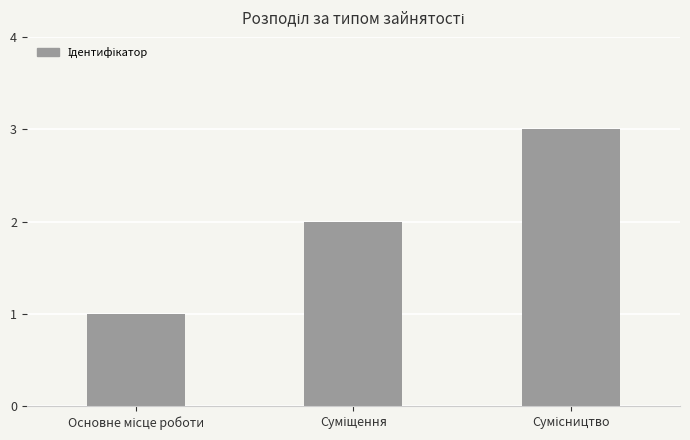

What is the maximum value shown in the chart?

3